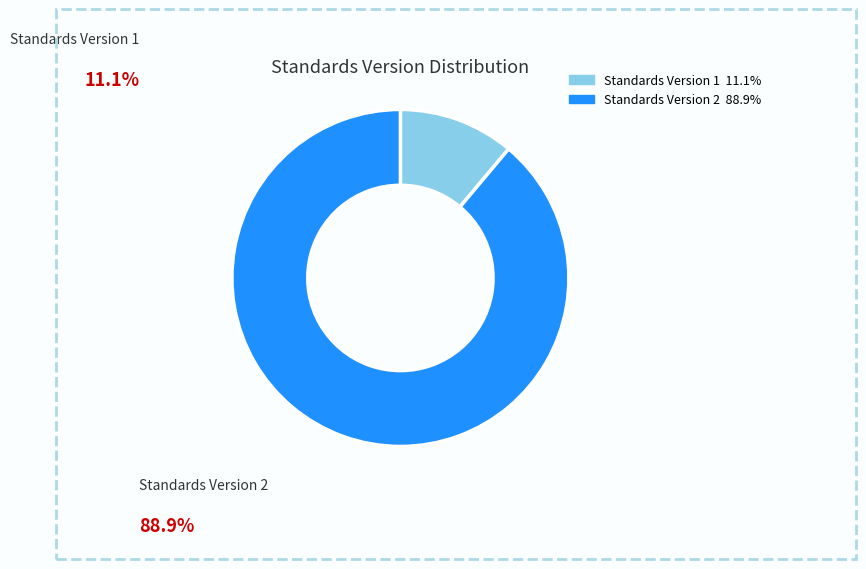

Do Standards Version 1 and Standards Version 2 together represent more than half of the pie?

Yes